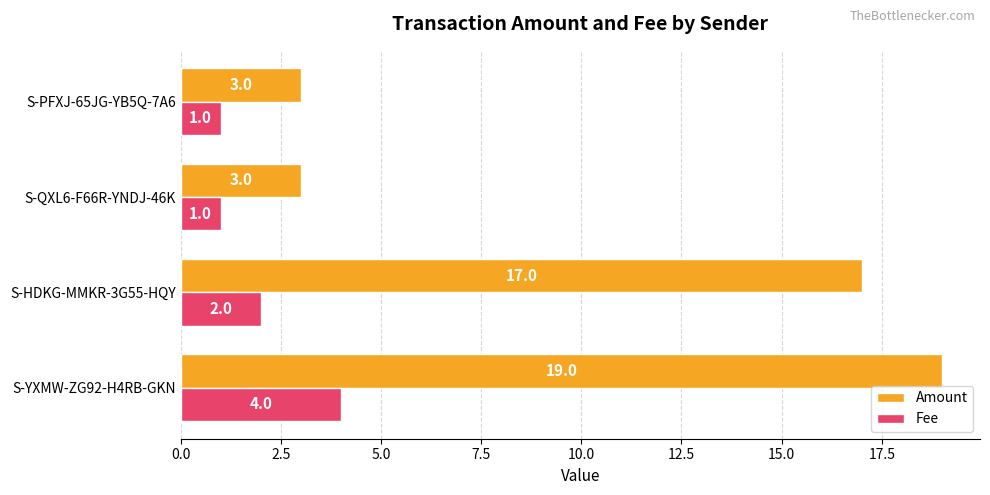

What is the difference between the second highest and second lowest values in the Fee series?

1